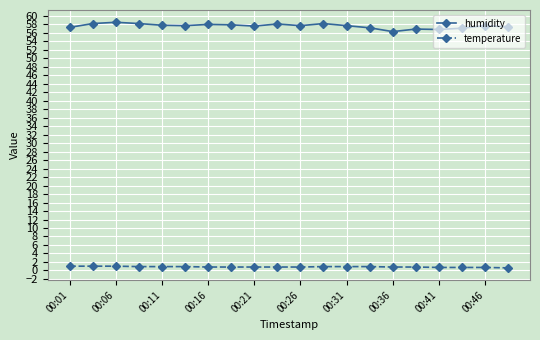

Rank the series by their average value, from highest to lowest.

humidity, temperature